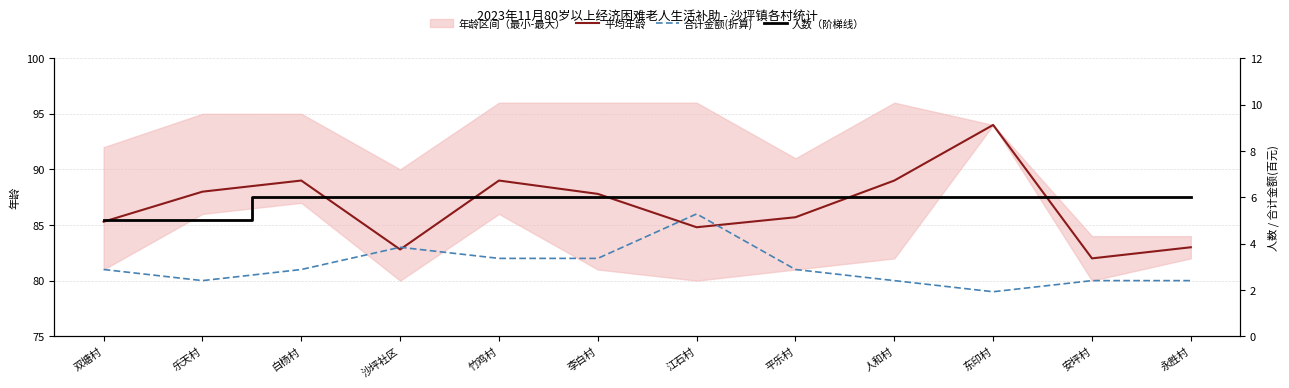

What is the label of the 4th point from the left?

沙坪社区